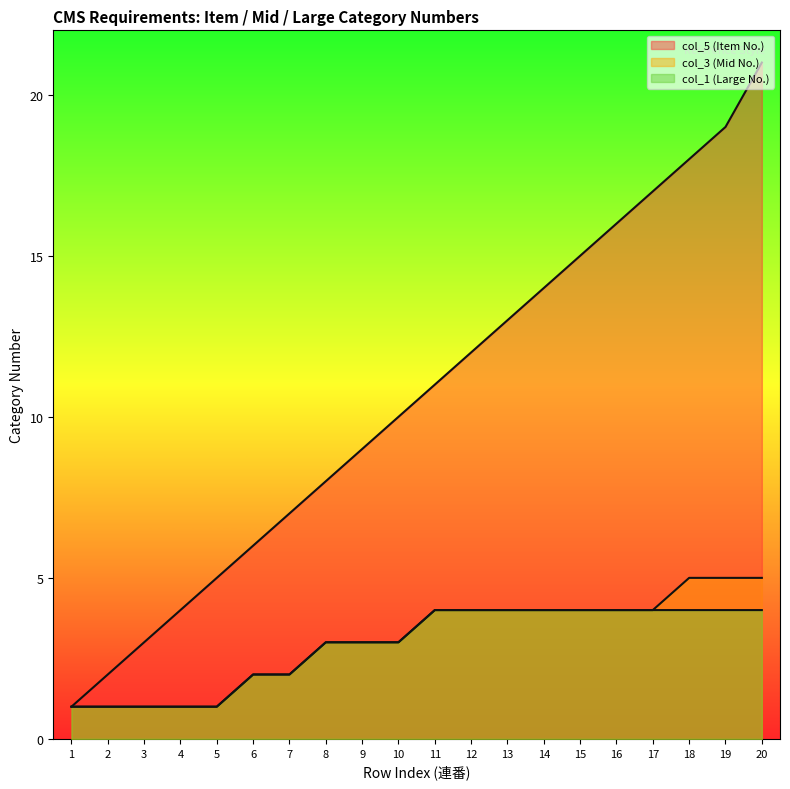

Reading left to right, extract all data points from this chart.

col_5 (Item No.): 1=1	2=2	3=3	4=4	5=5	6=6	7=7	8=8	9=9	10=10	11=11	12=12	13=13	14=14	15=15	16=16	17=17	18=18	19=19	20=21
col_3 (Mid No.): 1=1	2=1	3=1	4=1	5=1	6=2	7=2	8=3	9=3	10=3	11=4	12=4	13=4	14=4	15=4	16=4	17=4	18=5	19=5	20=5
col_1 (Large No.): 1=1	2=1	3=1	4=1	5=1	6=2	7=2	8=3	9=3	10=3	11=4	12=4	13=4	14=4	15=4	16=4	17=4	18=4	19=4	20=4